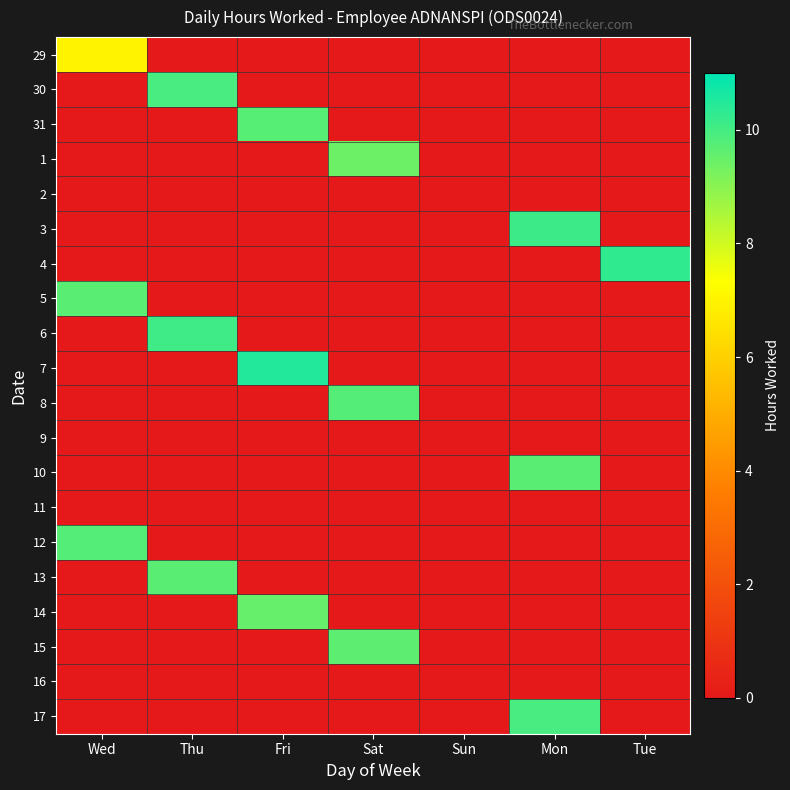

What is the spread (max minus min) of values at Thu?

10.1